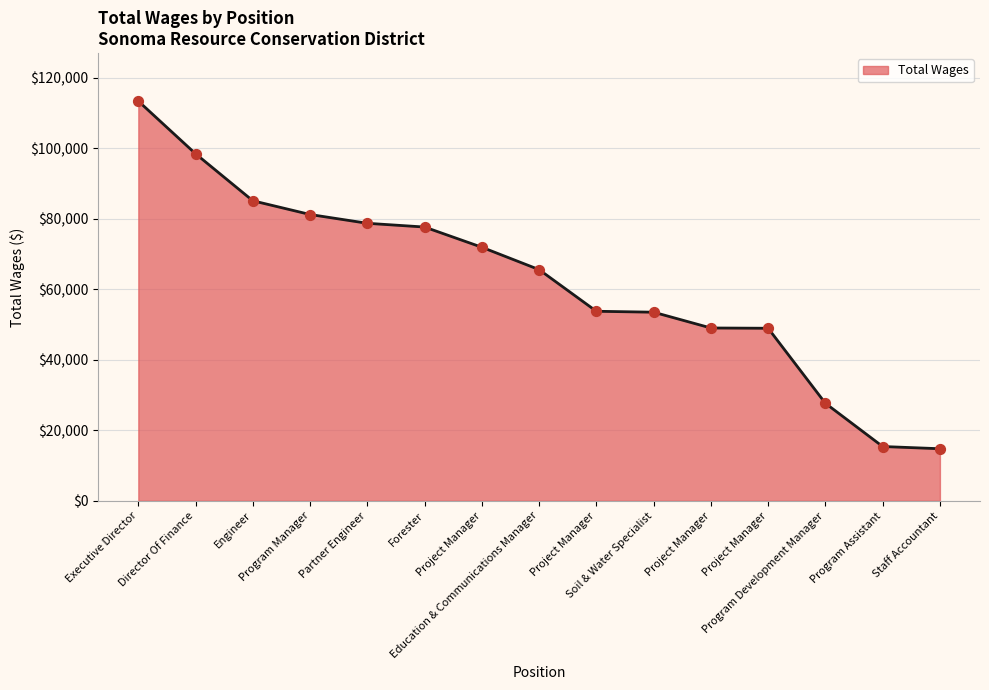

Between Project Manager and Education & Communications Manager, which is larger?

Project Manager